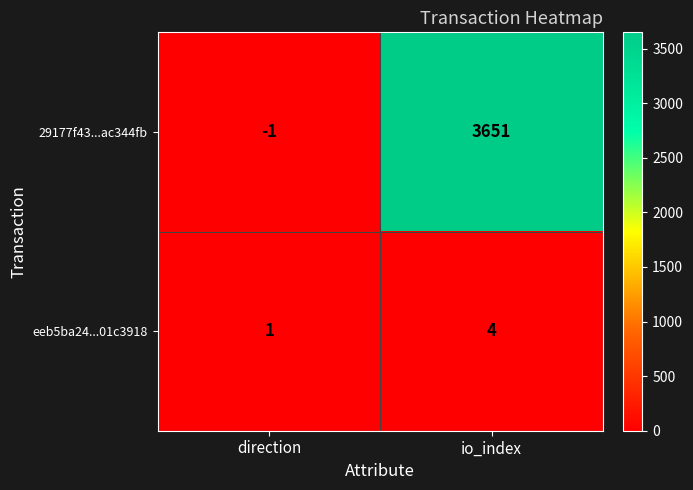

How many data points in 29177f43...ac344fb are less than 3651?

1